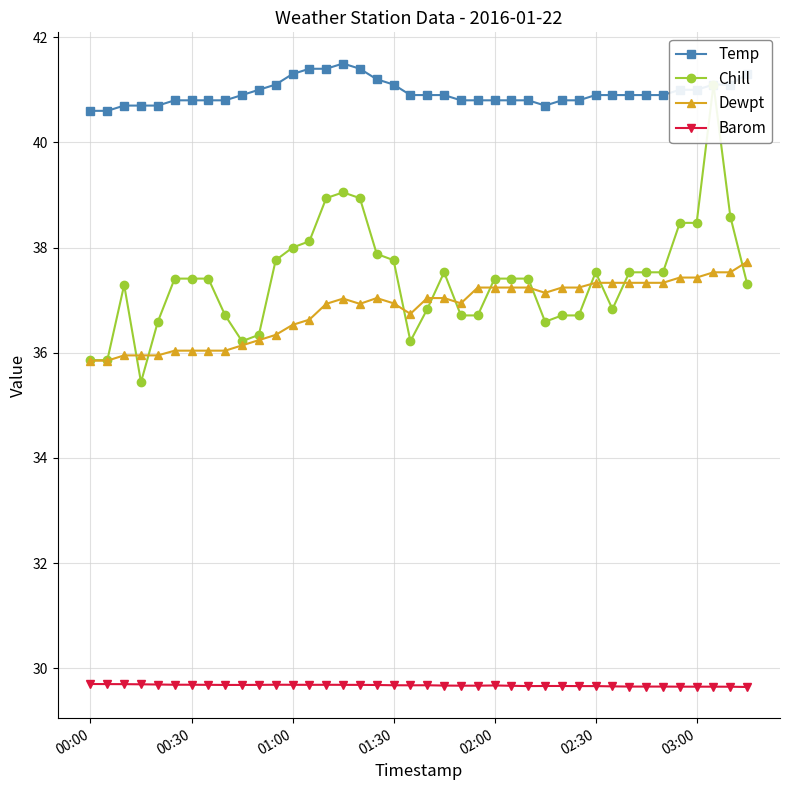

True or false: Dewpt has more than 0 interior local peaks.

True